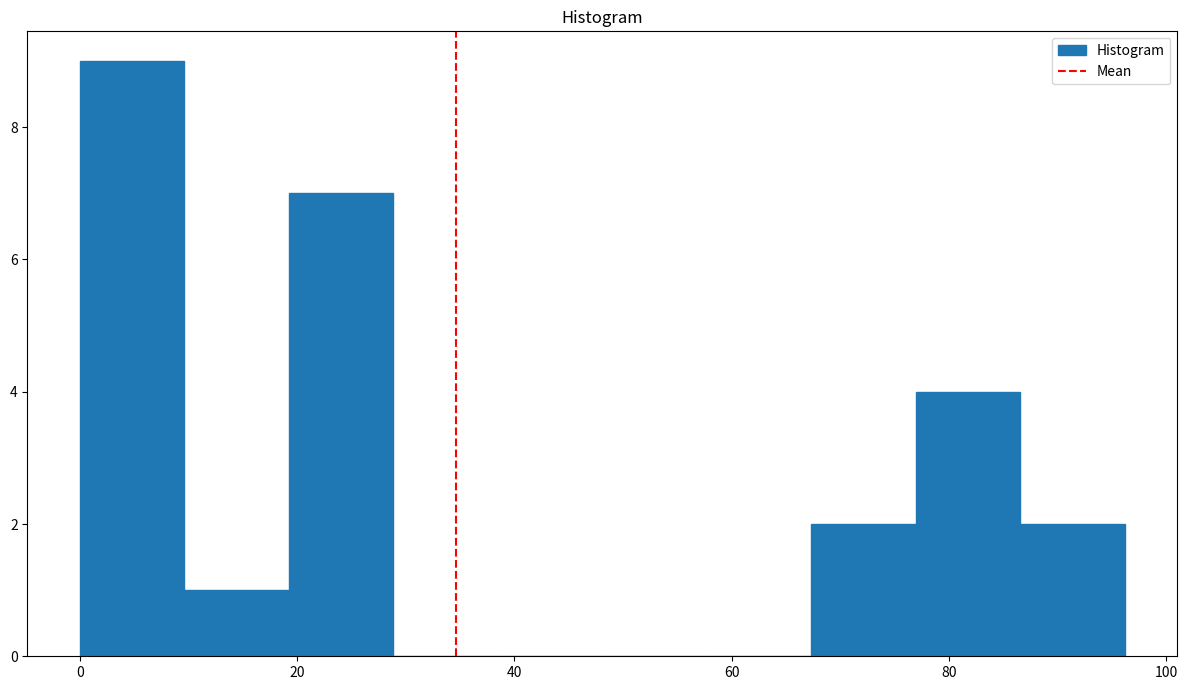

What is the height of the bar covering 76 to 86 on the x-axis? Neither the bar edges nor the heights are printed on the chart, so give them approximately, as read against the axes.

4